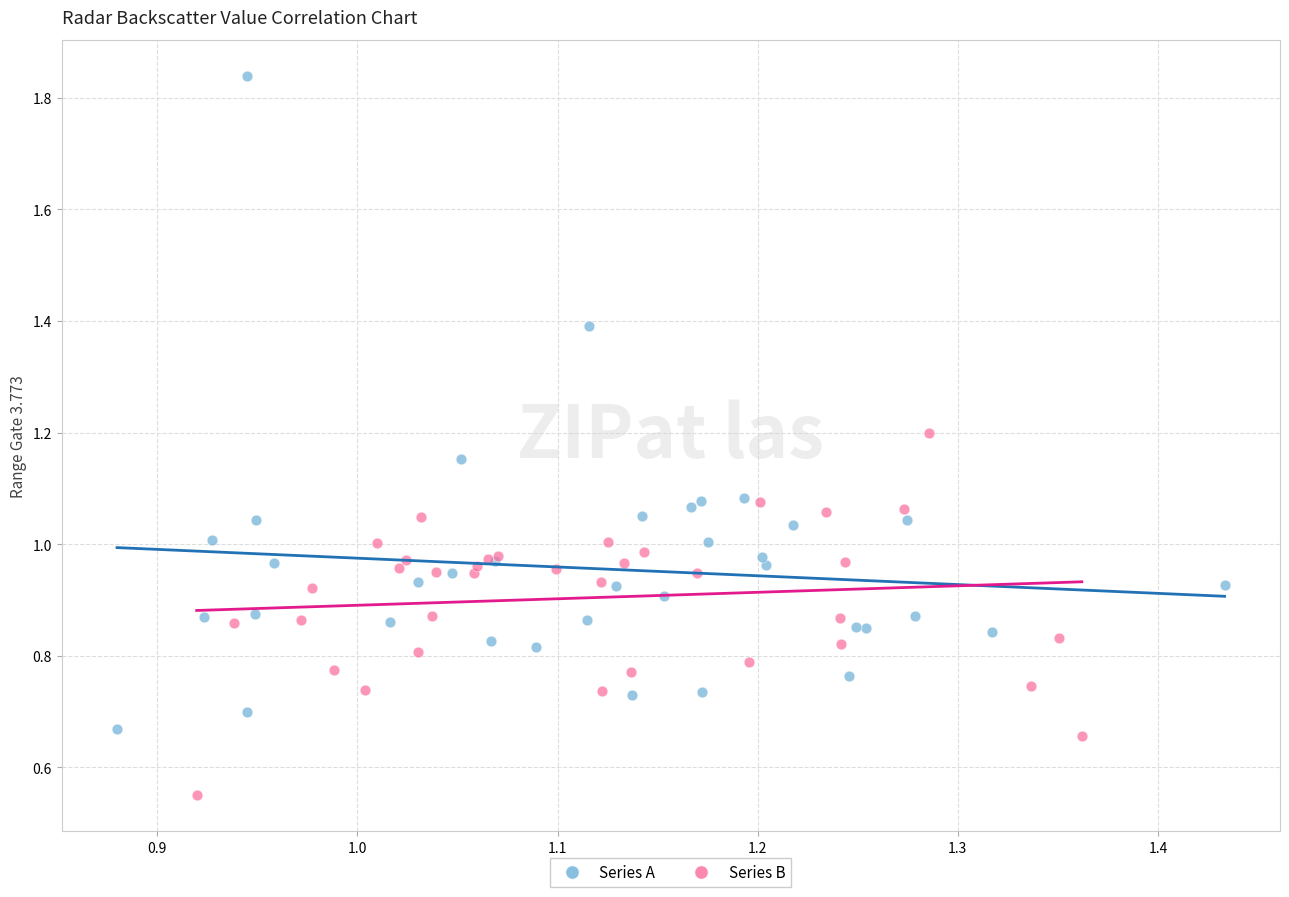

Which series has the widest spread of Y values?

Series A